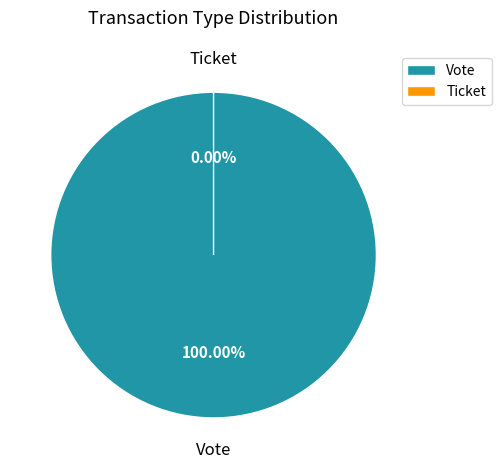

Rank the categories by value from lowest to highest.

Ticket, Vote